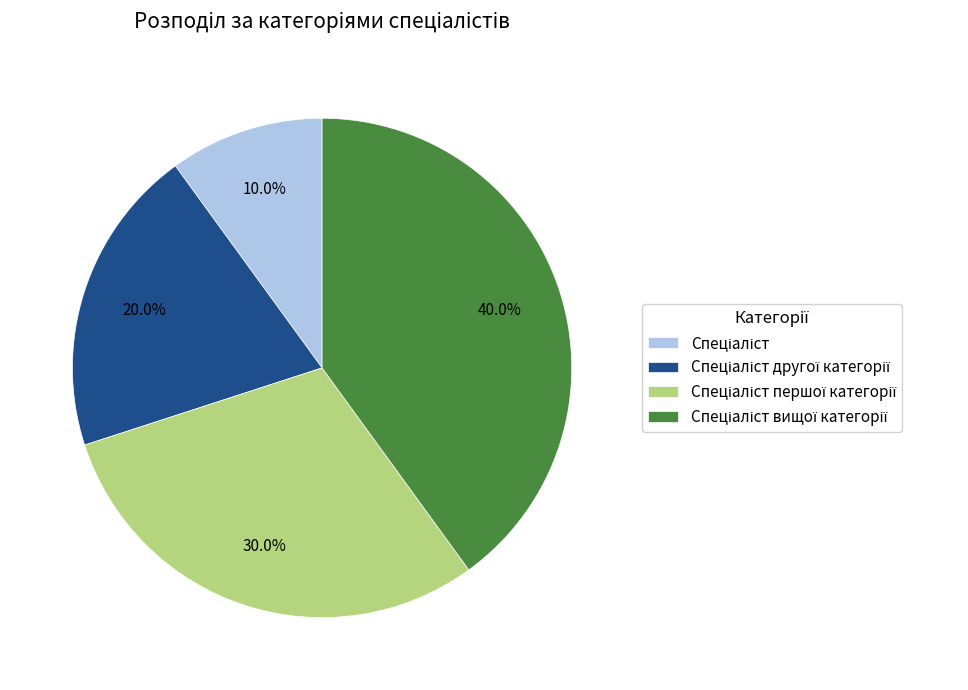

Is there a majority slice in this chart?

No